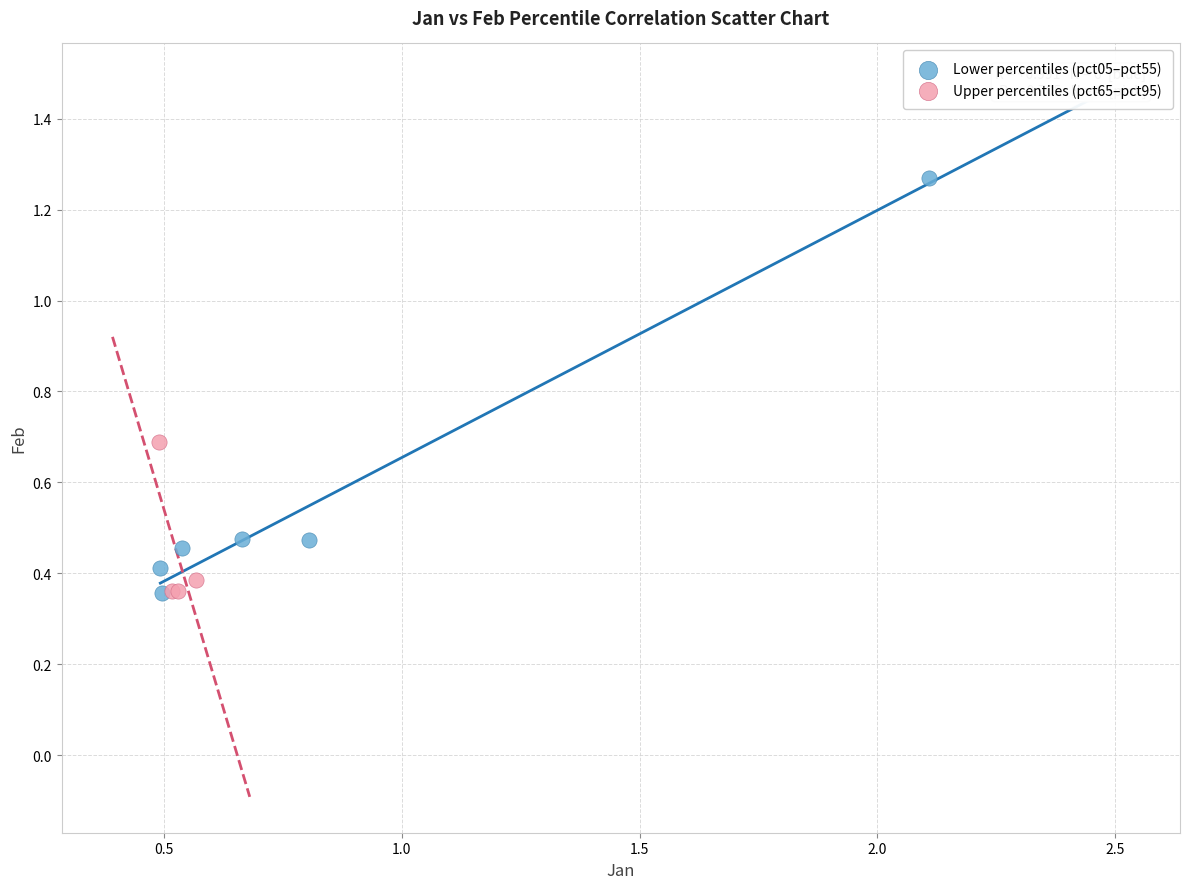

Which series reaches the maximum Y coordinate?

Lower percentiles (pct05–pct55)